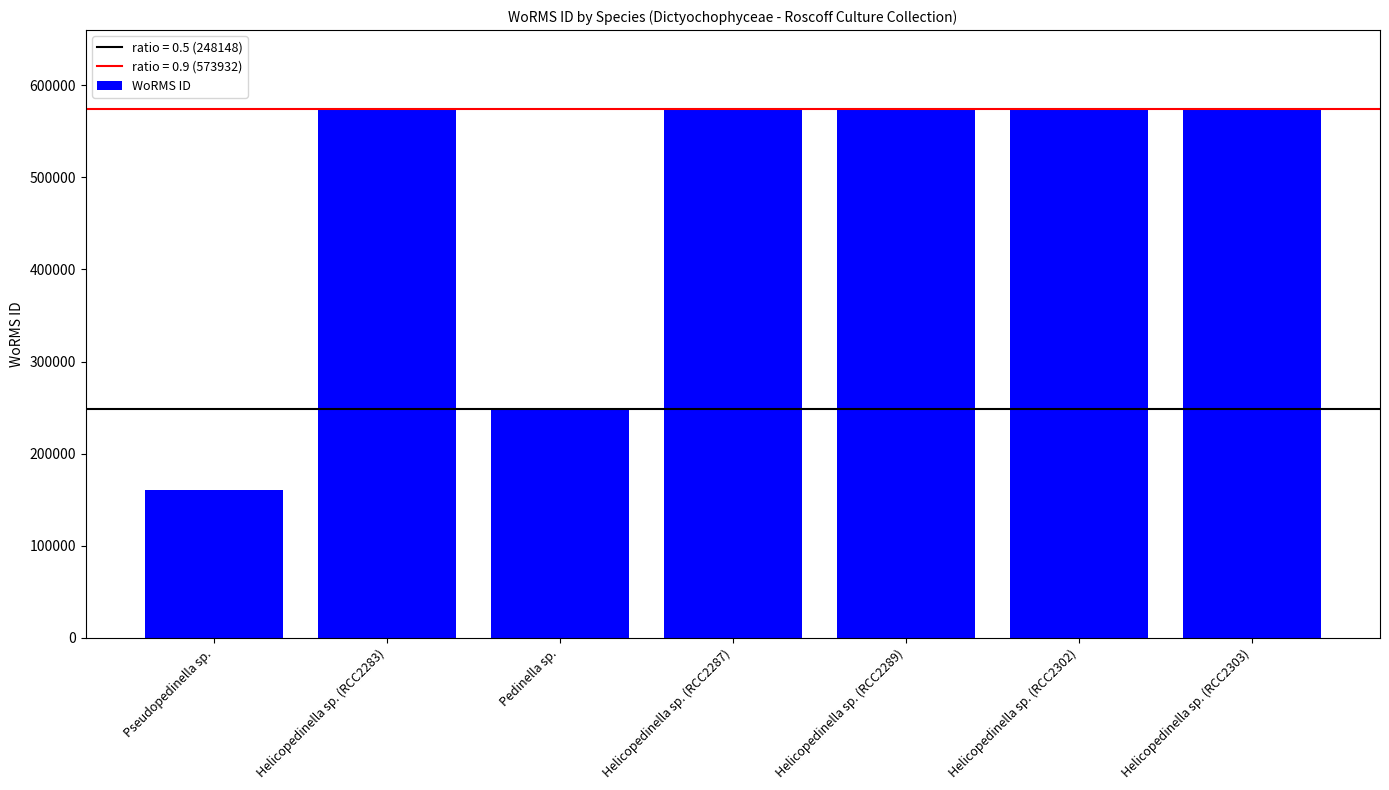

Reading left to right, list all the values displayed in this chart.

160599	573932	248148	573932	573932	573932	573932